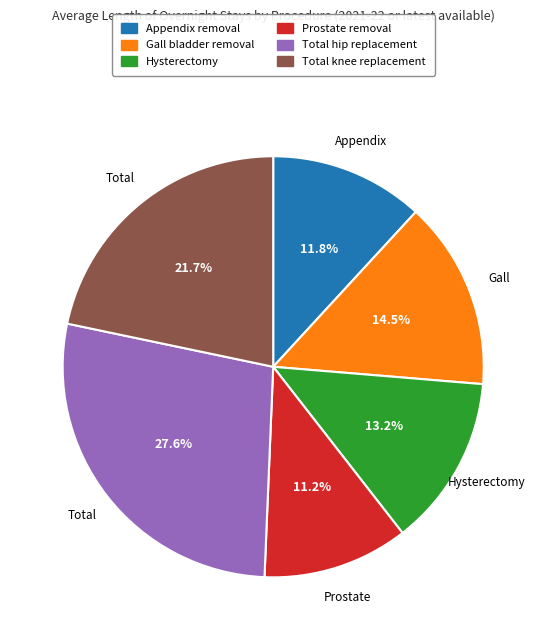

Does Hysterectomy account for over 50% of the chart?

No